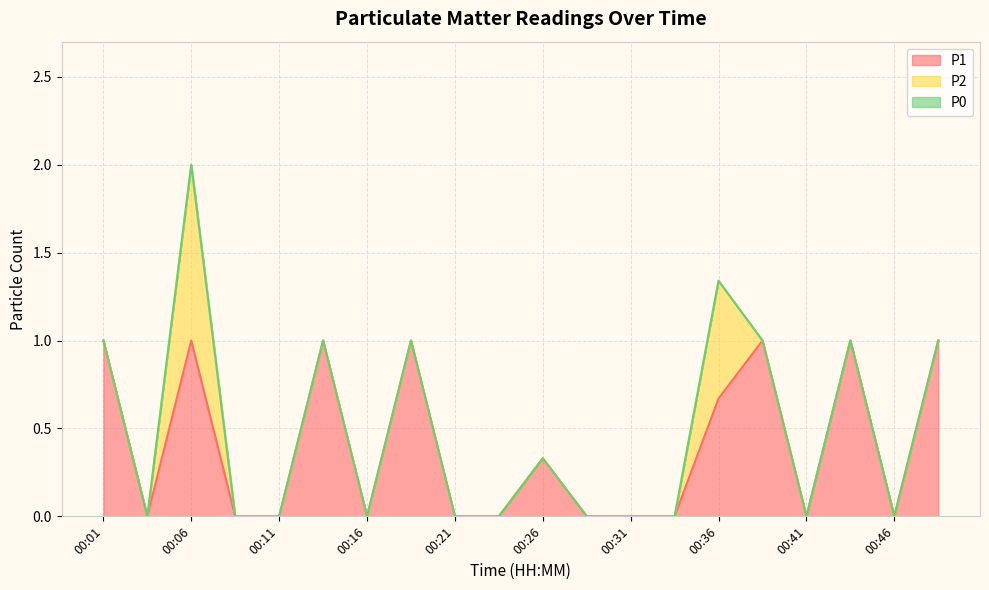

At which category is the sum across all series the highest?

00:06